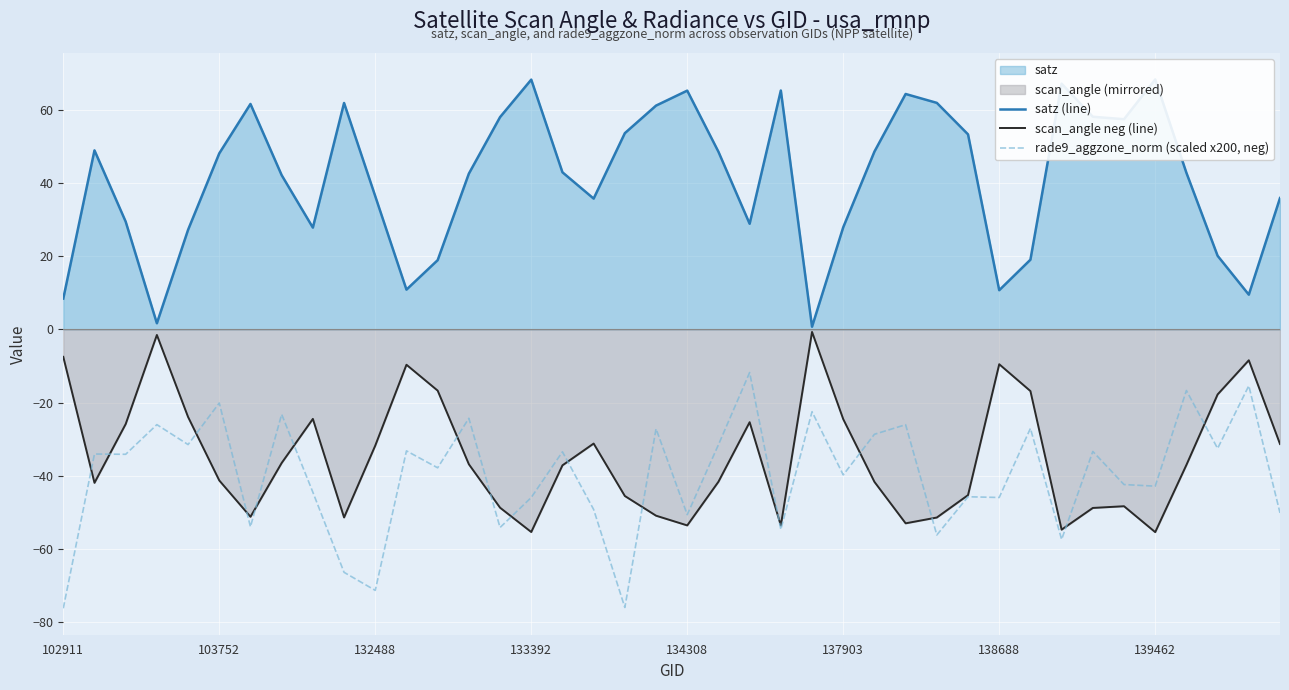

At 8, list the series in order from largest to smallest.

satz (line), scan_angle neg (line), rade9_aggzone_norm (scaled x200, neg)